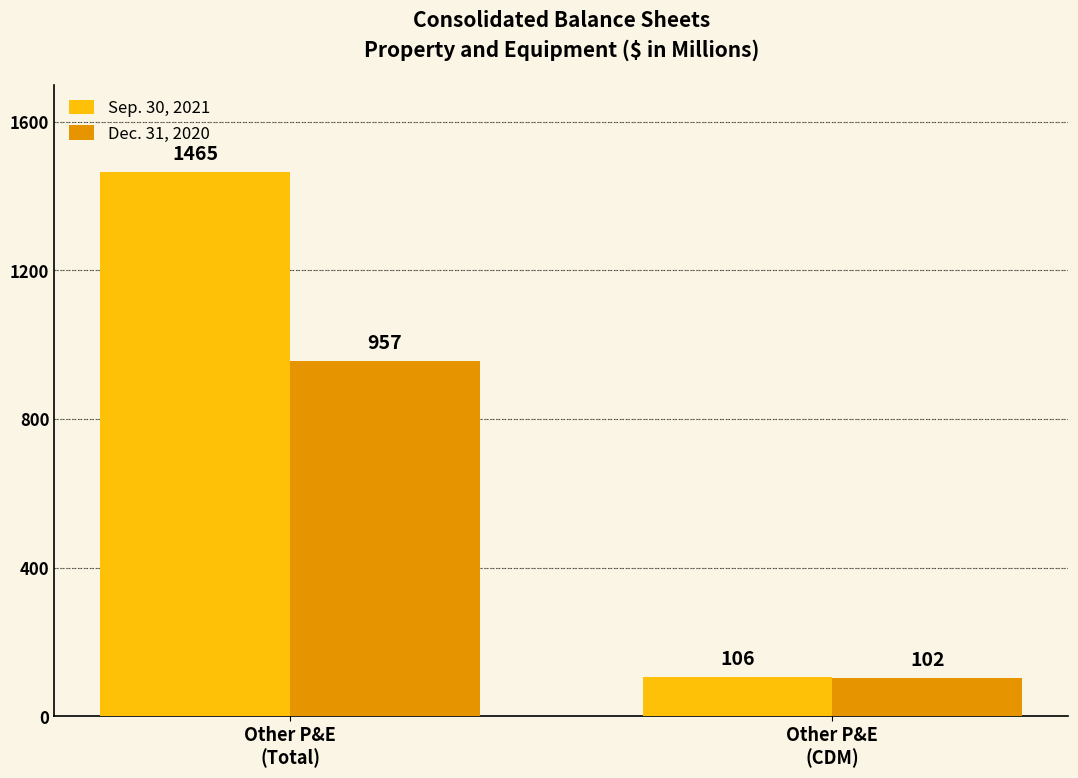

What is the value of the Sep. 30, 2021 bar at the 1st from the left?

1465